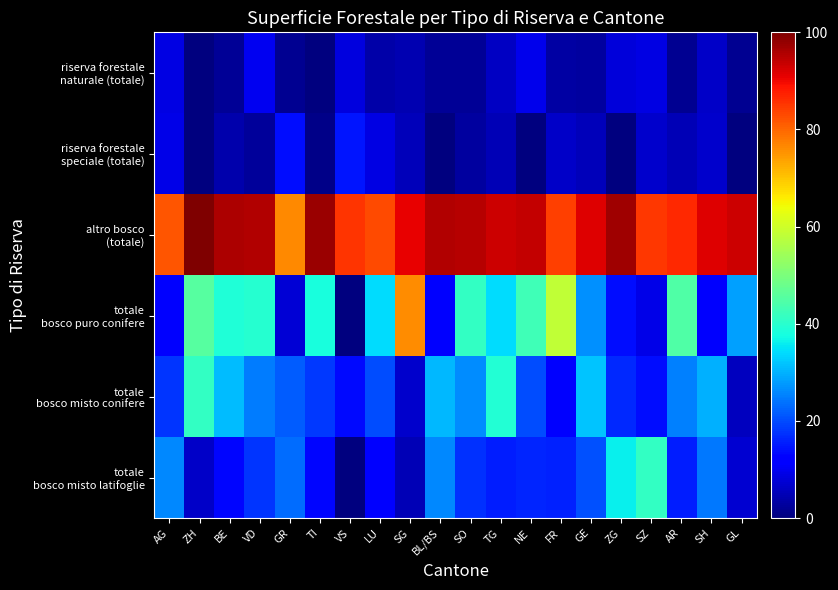

Which series has the largest total across all categories?

altro bosco (totale)